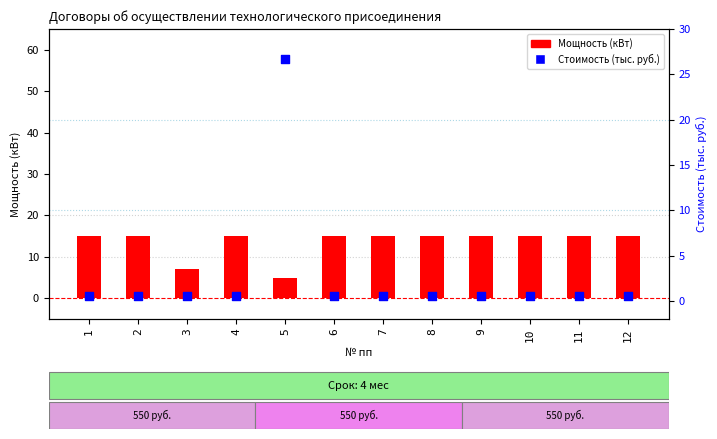

What is the total value across all series at 4?

15.6